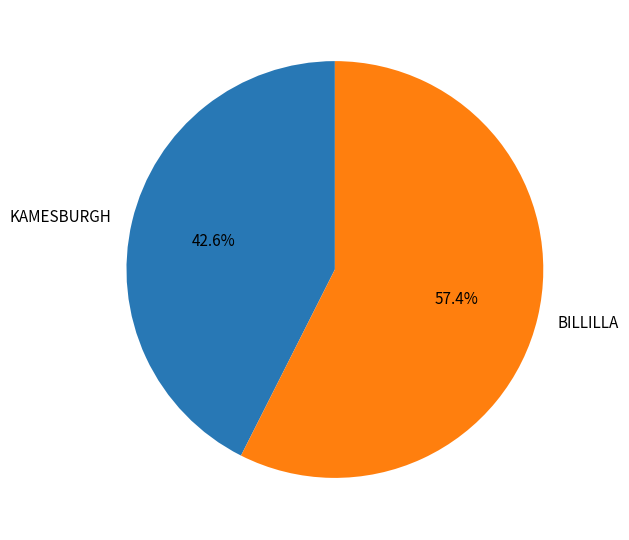

To the nearest percent, what percentage of the pie is BILLILLA?

57%